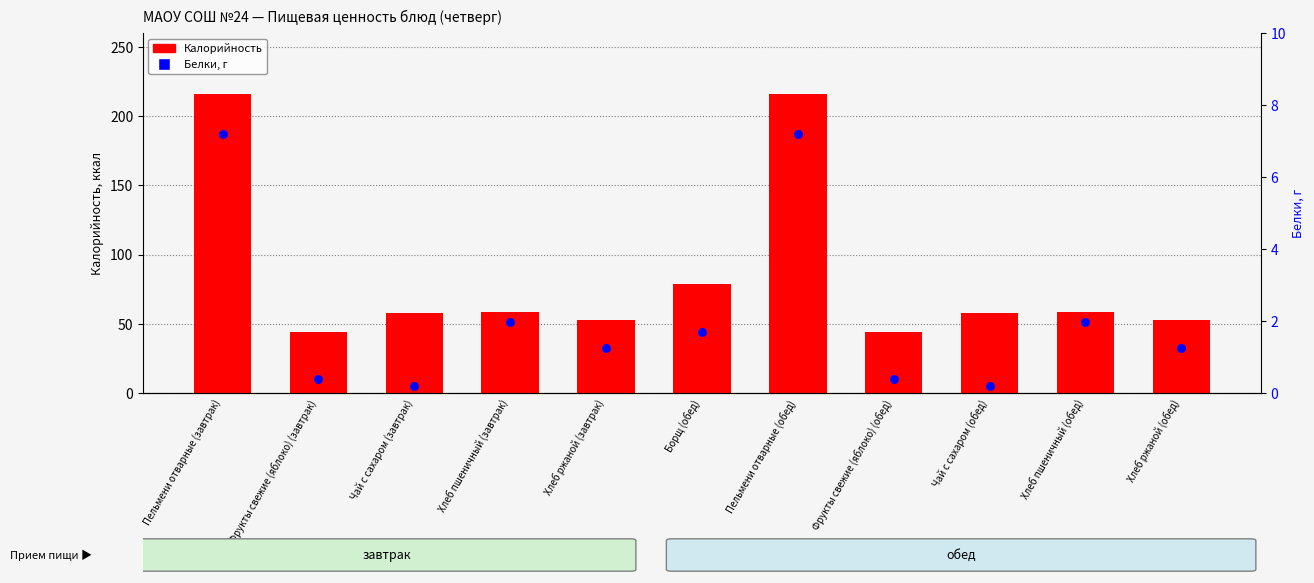

Is the value of Белки, г at Фрукты свежие (яблоко) (обед) greater than the value of Калорийность at Хлеб ржаной (завтрак)?

No